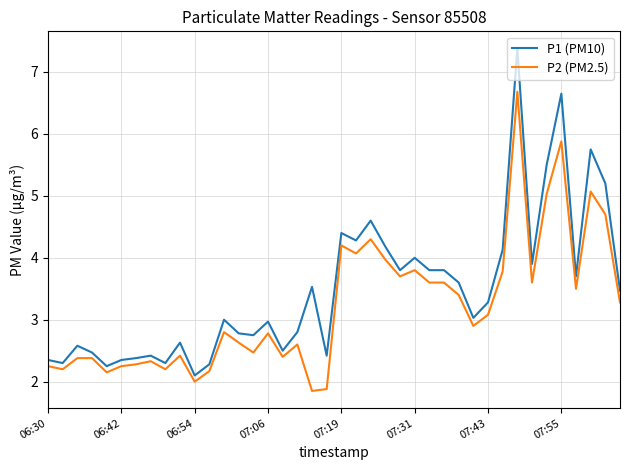

What is the smallest value displayed?

1.9